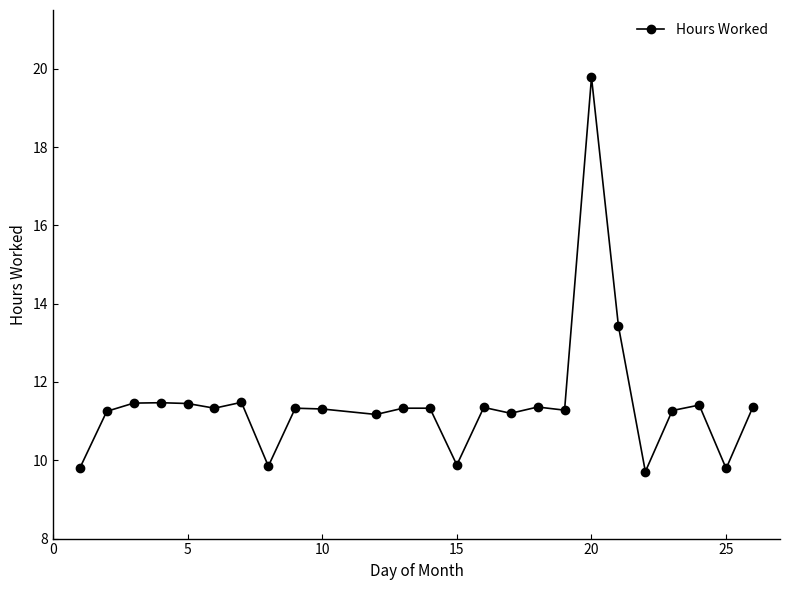

How many distinct data groups are displayed?

1